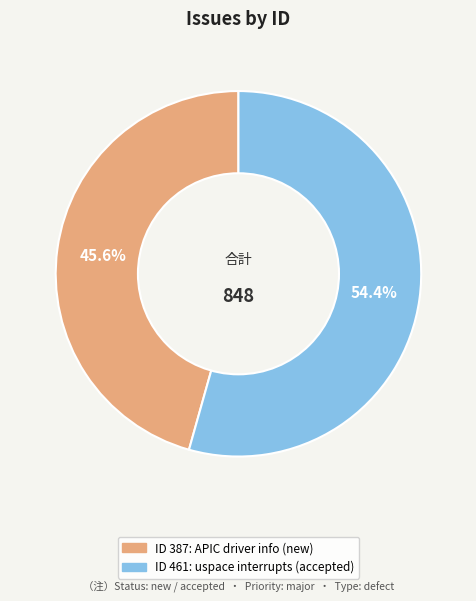

Is there a majority slice in this chart?

Yes